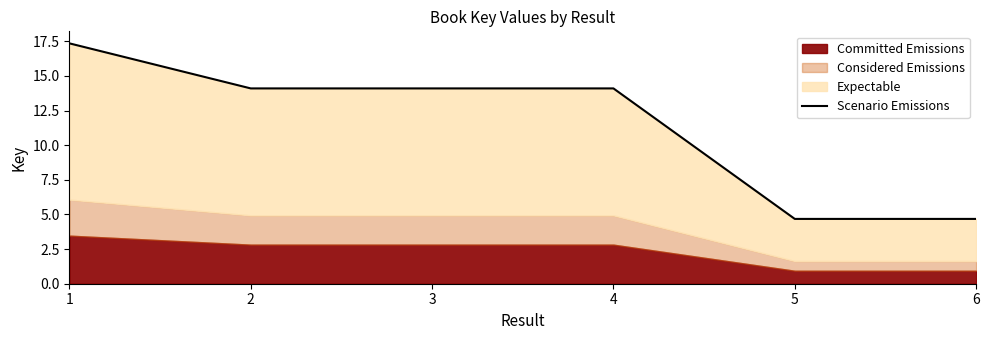

What is the greatest value displayed?

17.4